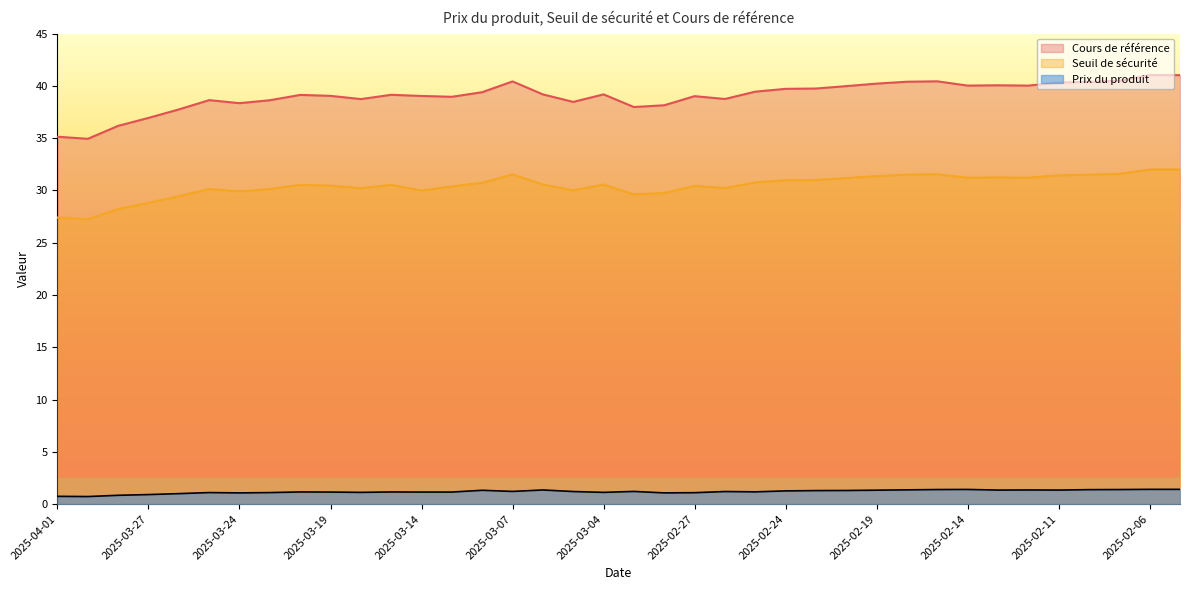

What value does the Cours de référence series have at 2025-03-27?

36.9